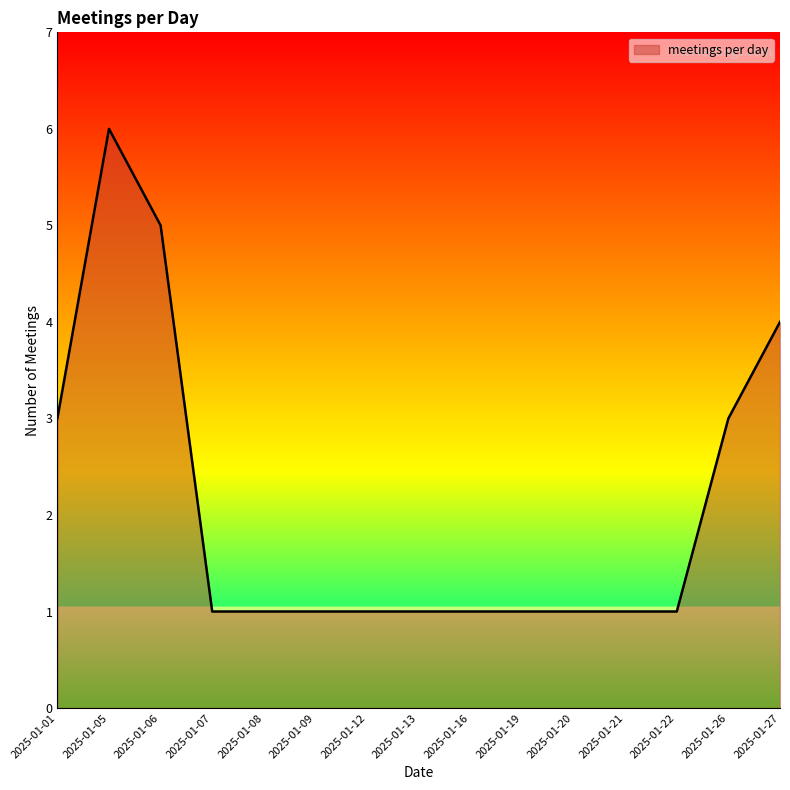

The value at 2025-01-26 is 3. True or false?

True